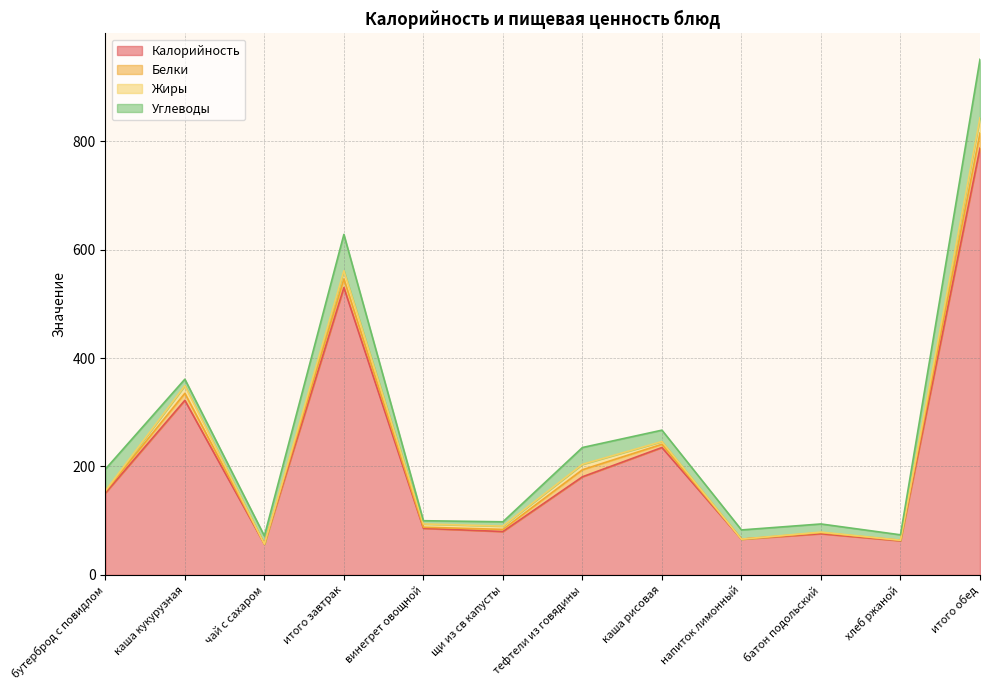

In Углеводы, how many points are lower than both neighbors (excluding endpoints)?

3